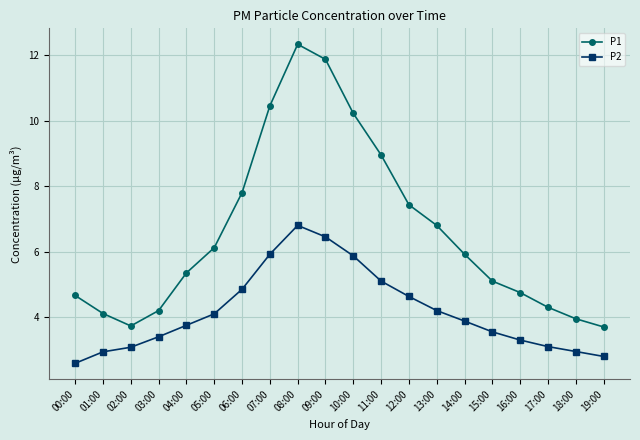

Which series has the widest spread of values?

P1